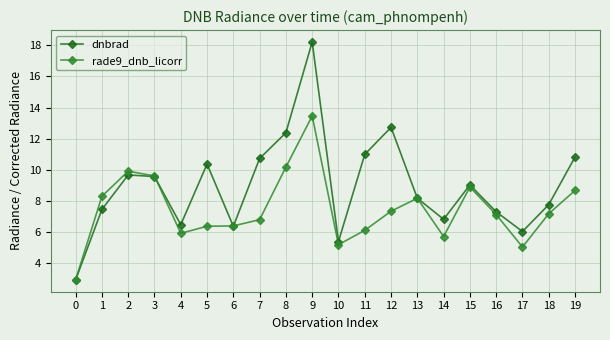

List the series in order of their overall mean, lowest first.

rade9_dnb_licorr, dnbrad